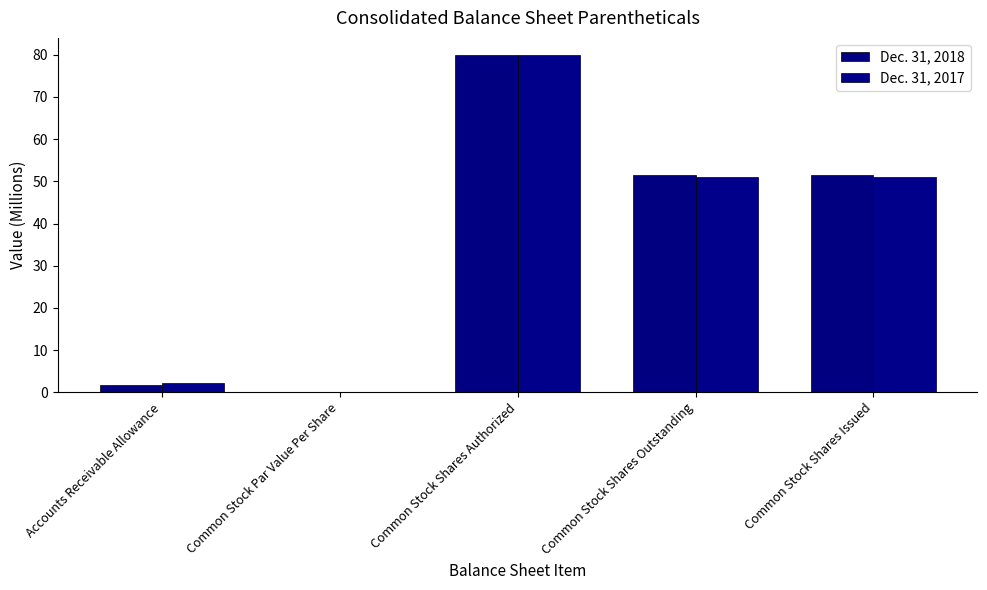

Which category has the highest value across all series?

Common Stock Shares Authorized